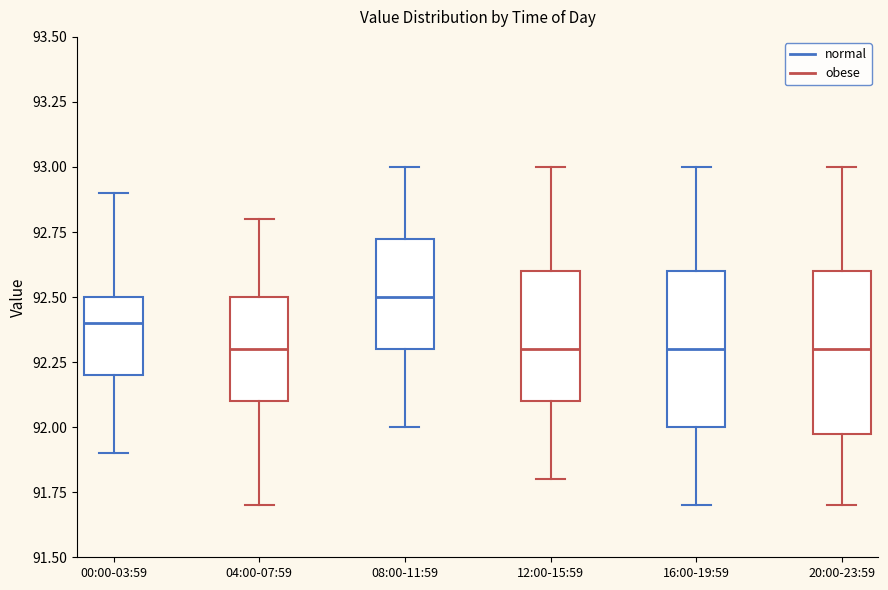

Which box has the highest median line?

08:00-11:59